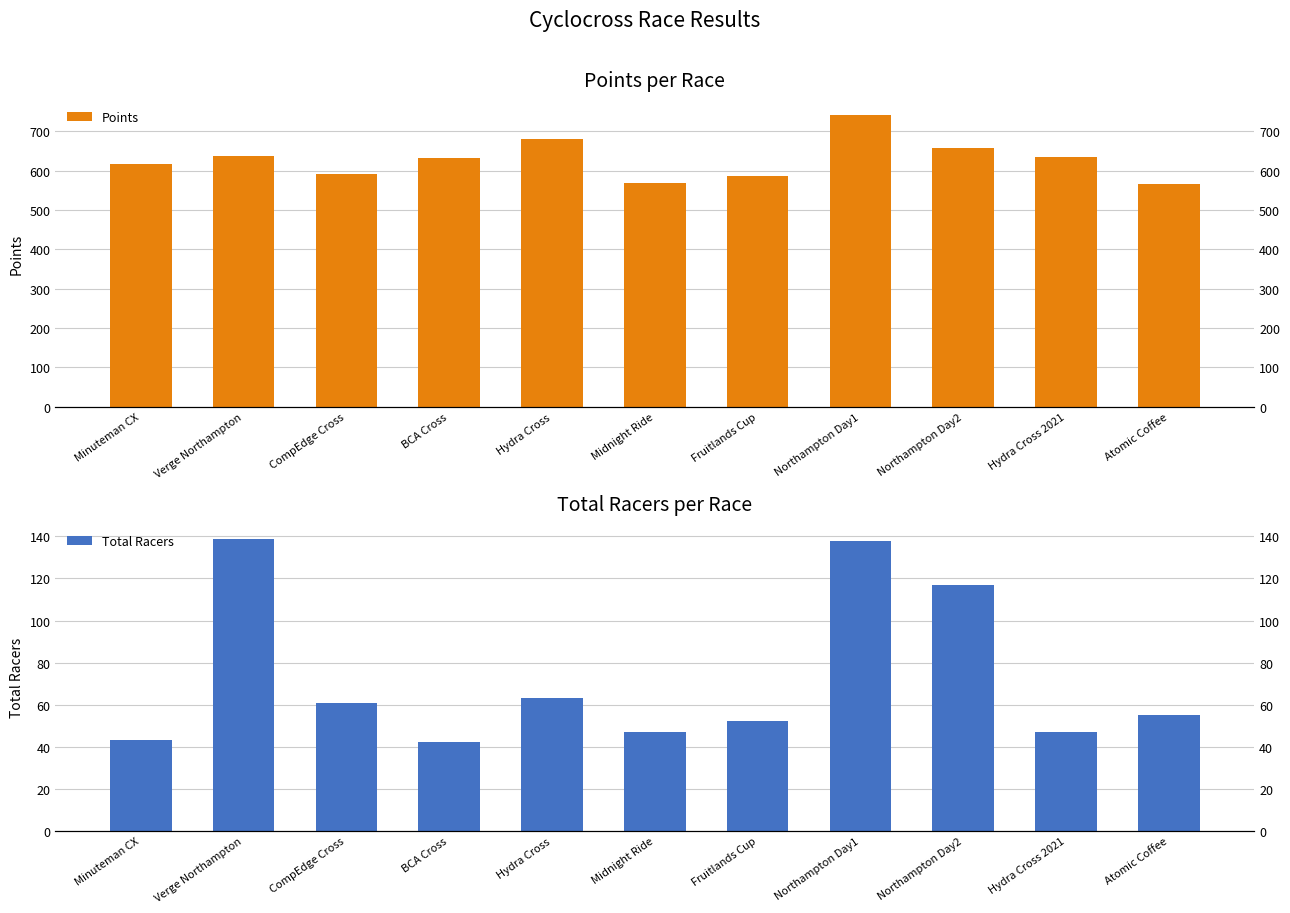

What are all the series names shown in the legend?

Points, Total Racers